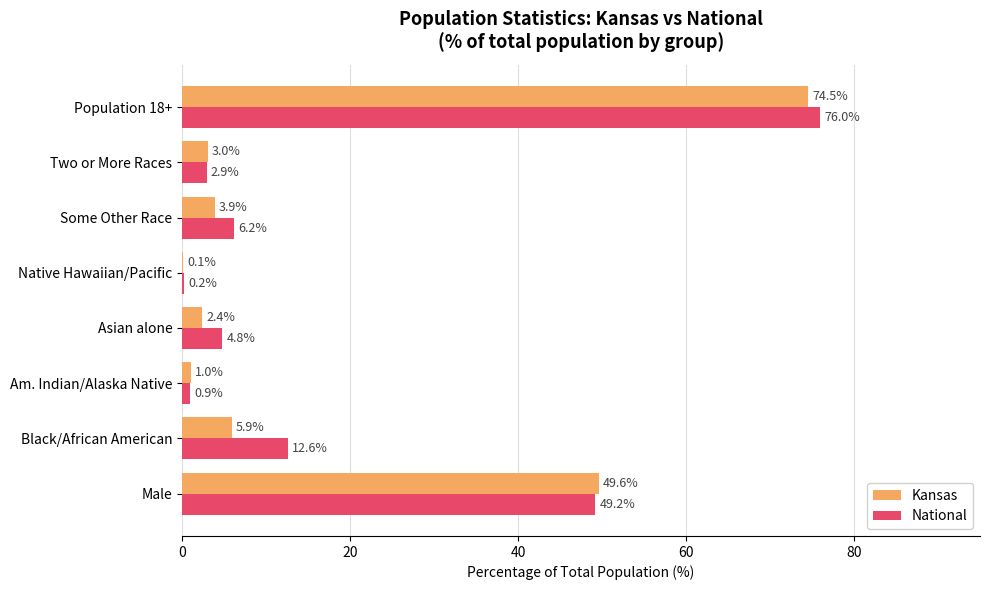

What is the sum of the National values at Population 18+ and Two or More Races?

78.9